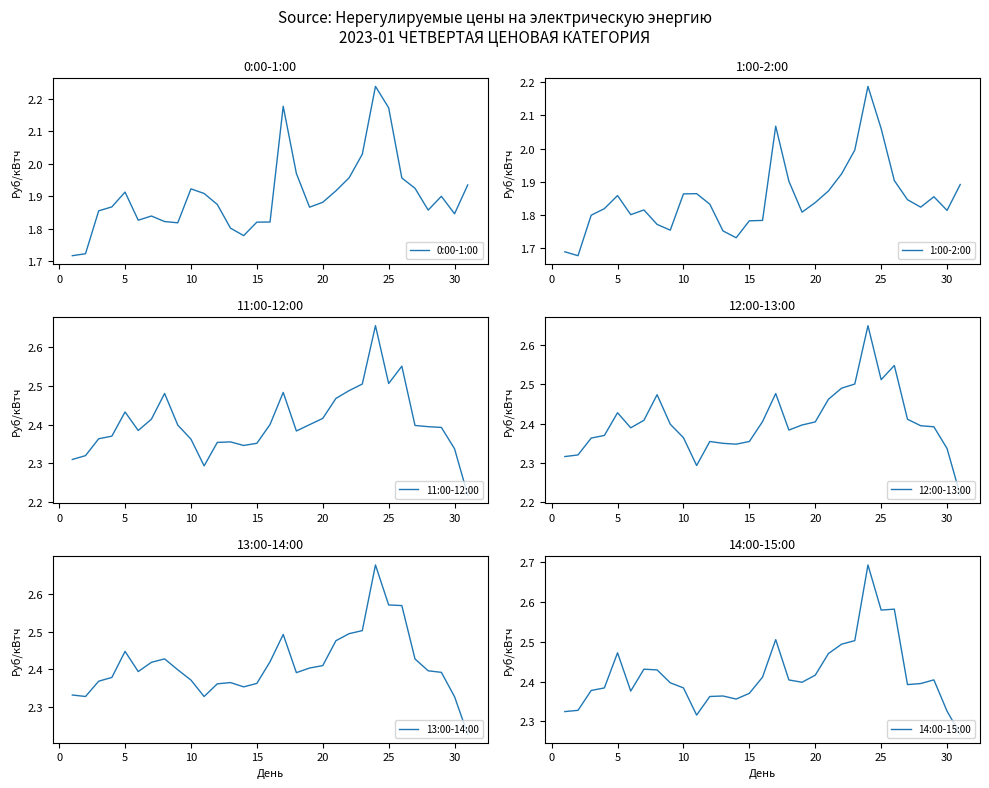

How many data points does each series have?

31